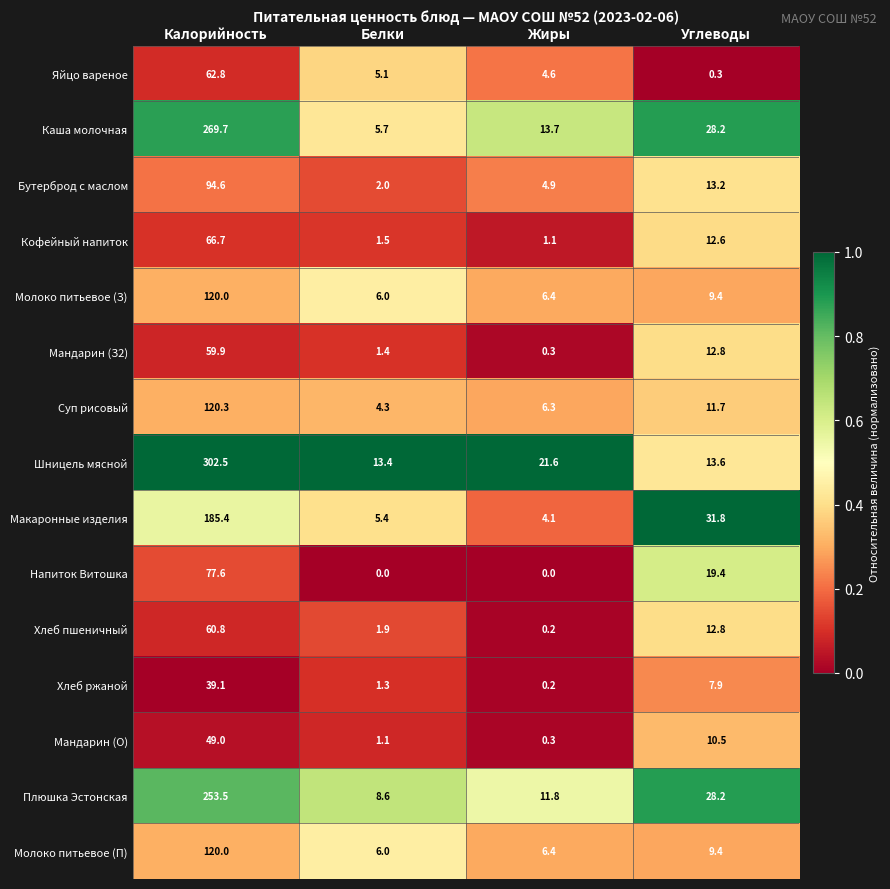

What is the sum of the Напиток Витошка values at Углеводы and Калорийность?

97.0